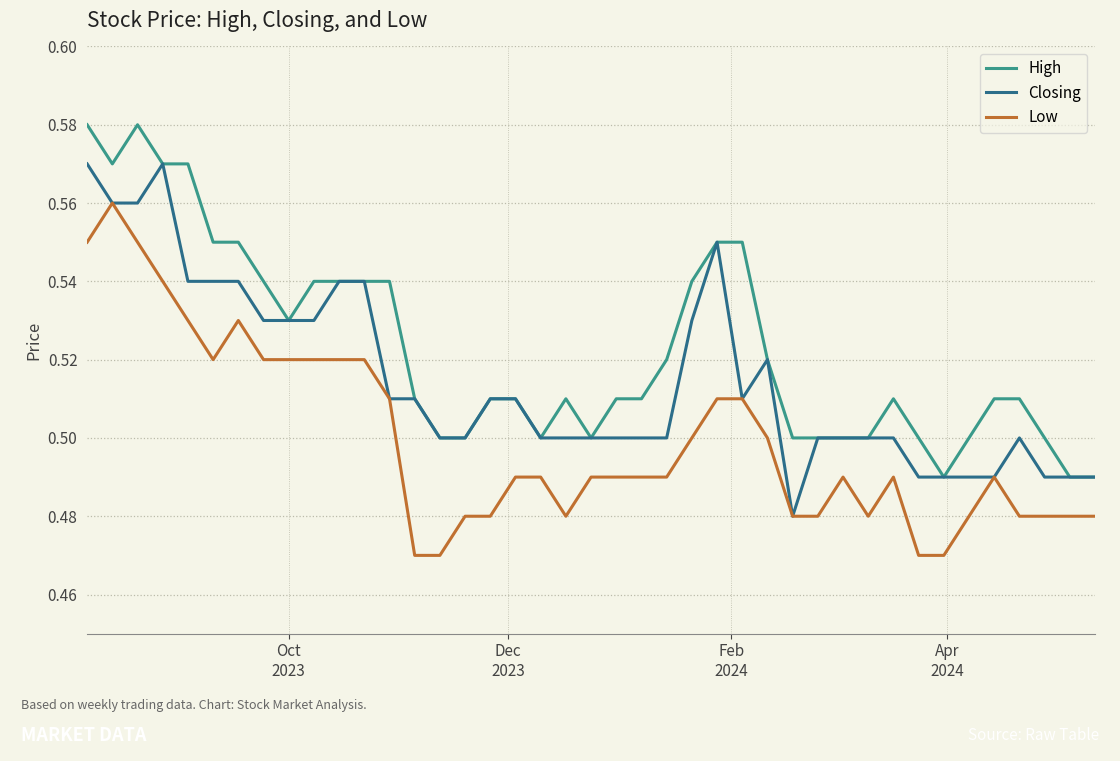

Which series has the largest total across all categories?

High